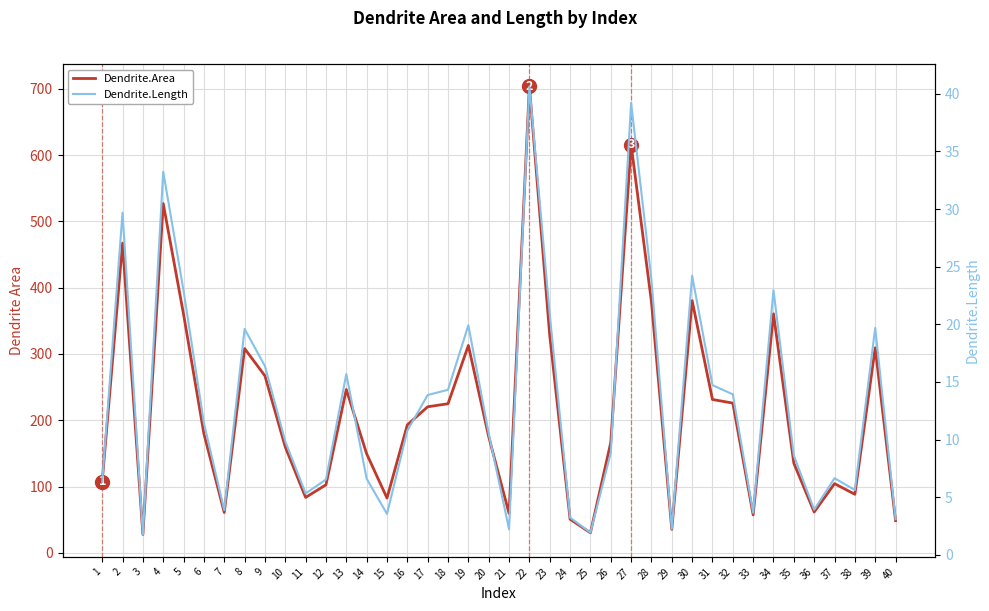

How many data points in Dendrite.Area are less than 179?

20